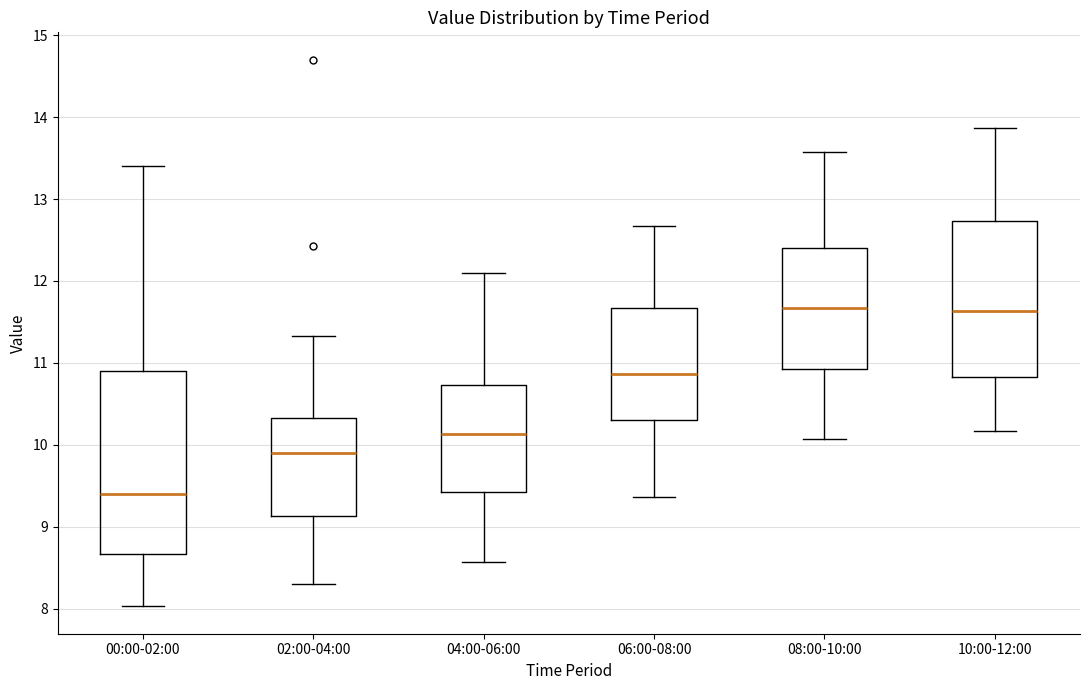

Reading left to right, transcribe this box plot: for each box, give where its median line is, the range the box spans, and where its two whiskers end, as read against the y-axis. The values are not printed on the chart, so give them approximately, as read against the axis.

00:00-02:00: median 9.4, box 8.7 to 10.9, whiskers 8.0 to 13.4
02:00-04:00: median 9.9, box 9.1 to 10.3, whiskers 8.3 to 11.3
04:00-06:00: median 10.1, box 9.4 to 10.7, whiskers 8.6 to 12.1
06:00-08:00: median 10.9, box 10.3 to 11.7, whiskers 9.4 to 12.7
08:00-10:00: median 11.7, box 10.9 to 12.4, whiskers 10.1 to 13.6
10:00-12:00: median 11.6, box 10.8 to 12.7, whiskers 10.2 to 13.9